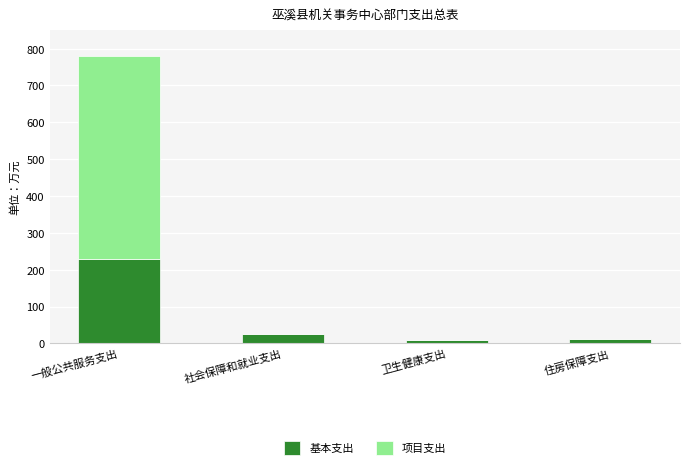

What is the sum of all 基本支出 values?

274.9